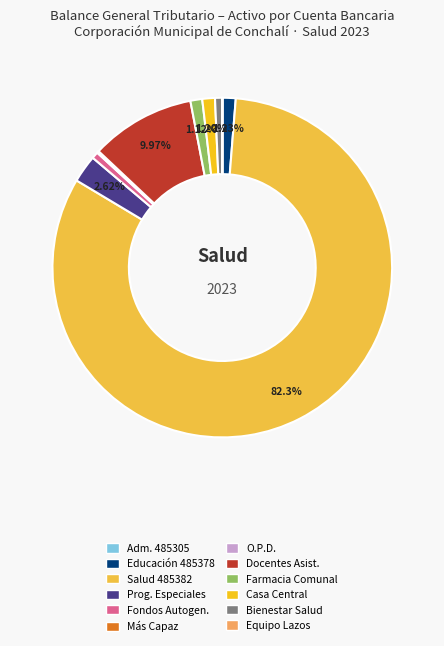

Is there a majority slice in this chart?

Yes